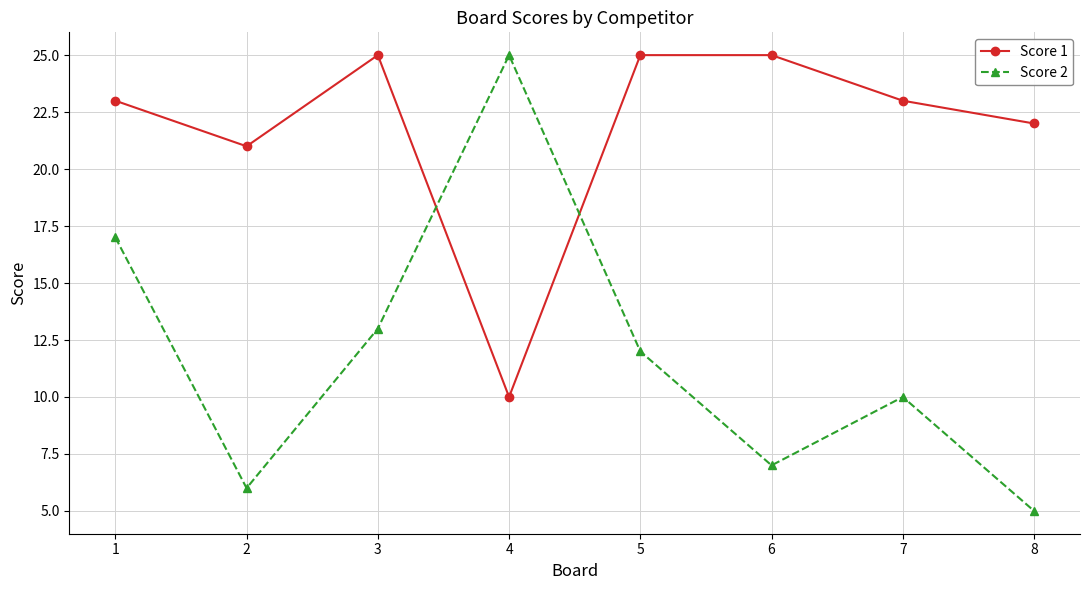

Reading left to right, list all the values displayed in this chart.

Score 1: 1=23	2=21	3=25	4=10	5=25	6=25	7=23	8=22
Score 2: 1=17	2=6	3=13	4=25	5=12	6=7	7=10	8=5